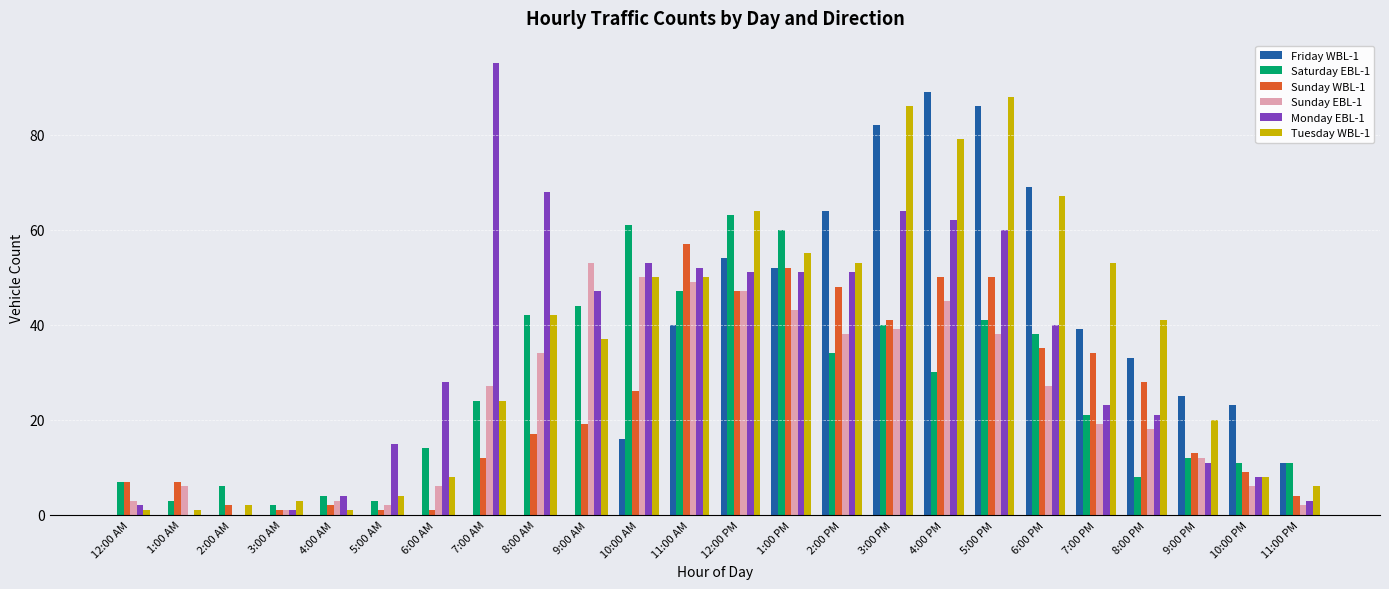

How many categories are shown in the chart?

24